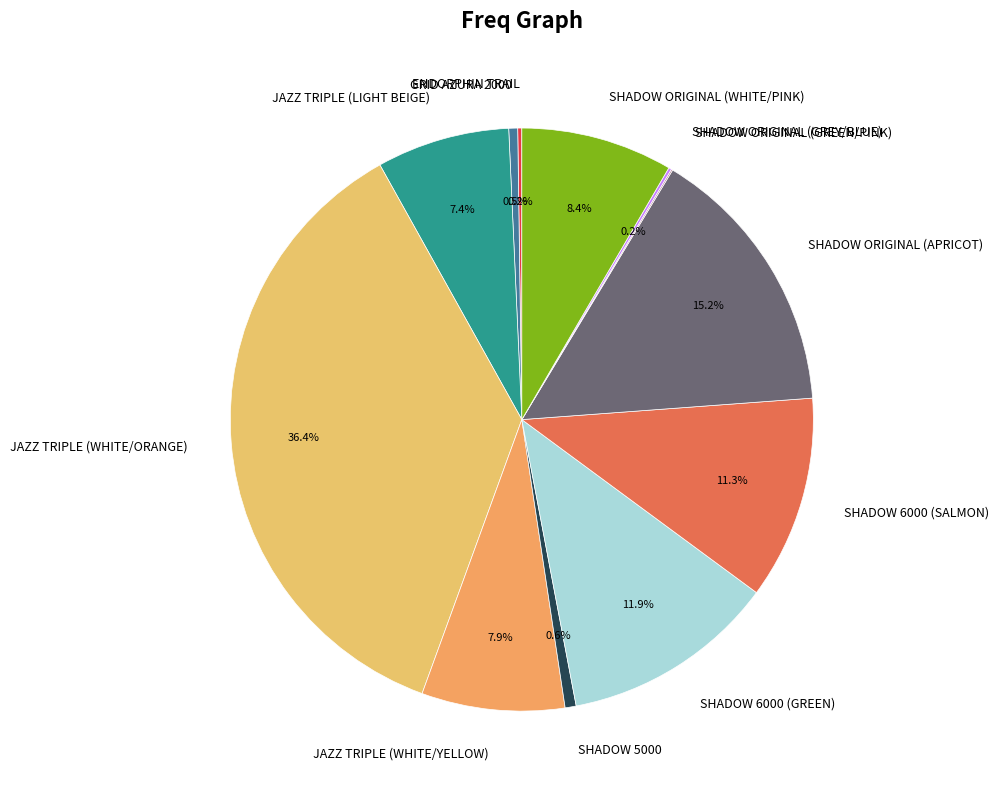

What is the total percentage of SHADOW 5000 and SHADOW 6000 (GREEN)?

12.5%